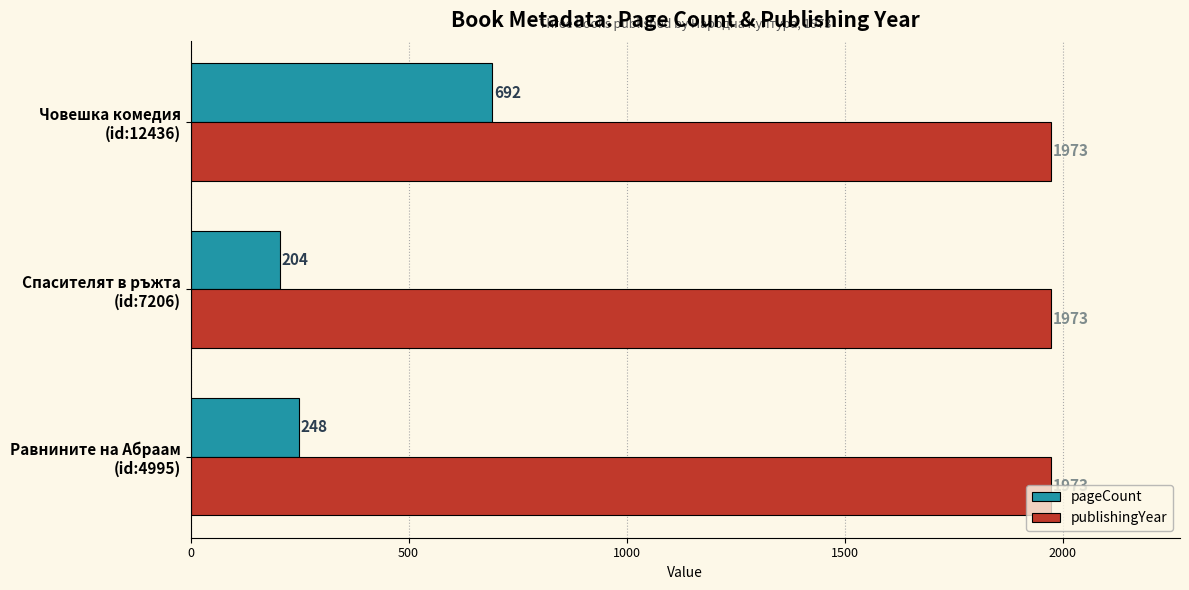

List the series in order of their overall mean, highest first.

publishingYear, pageCount